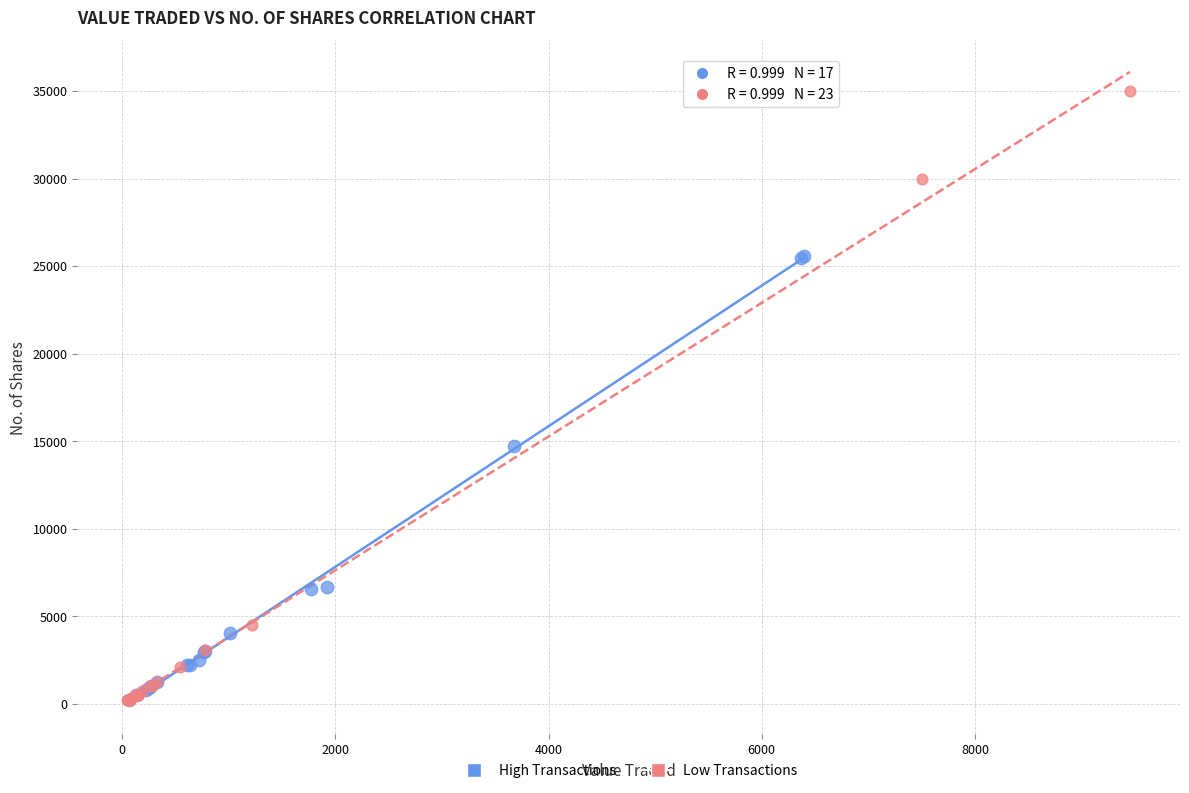

Which series has the largest Y range (max minus min)?

Low Transactions